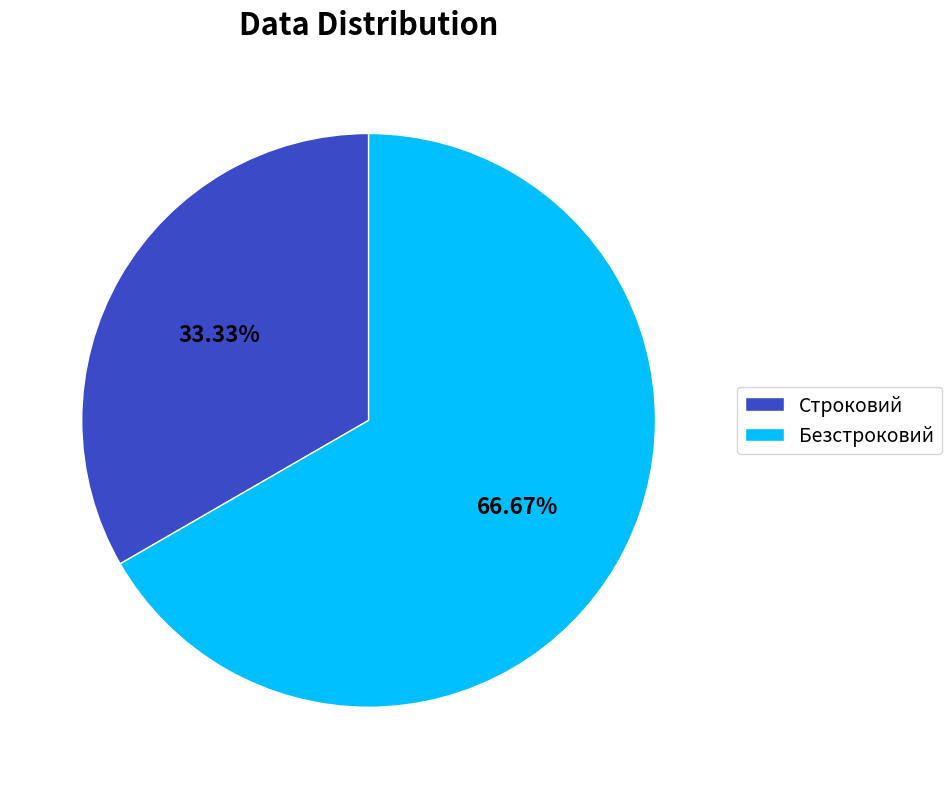

What is the total percentage of Безстроковий and Строковий?

100.0%